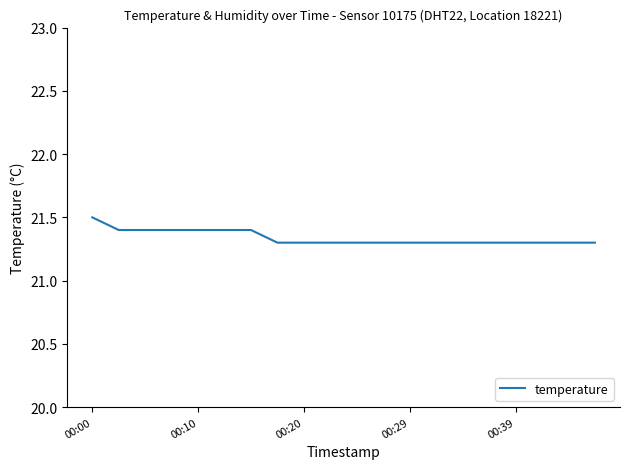

What is the smallest value displayed?

21.3